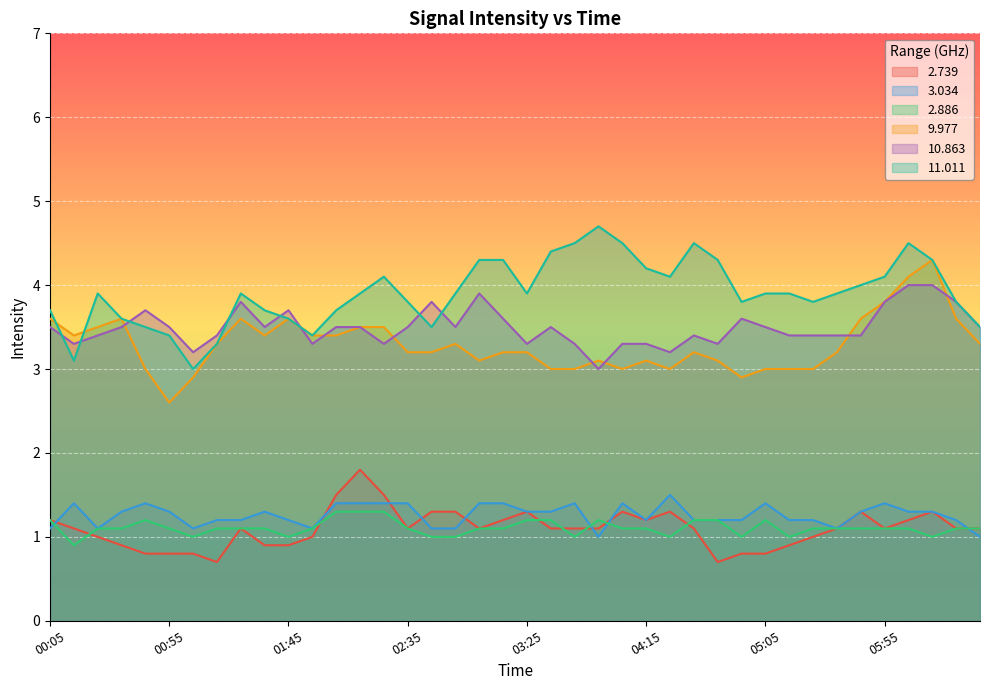

Which has a higher value, 01:05 or 00:45?

01:05